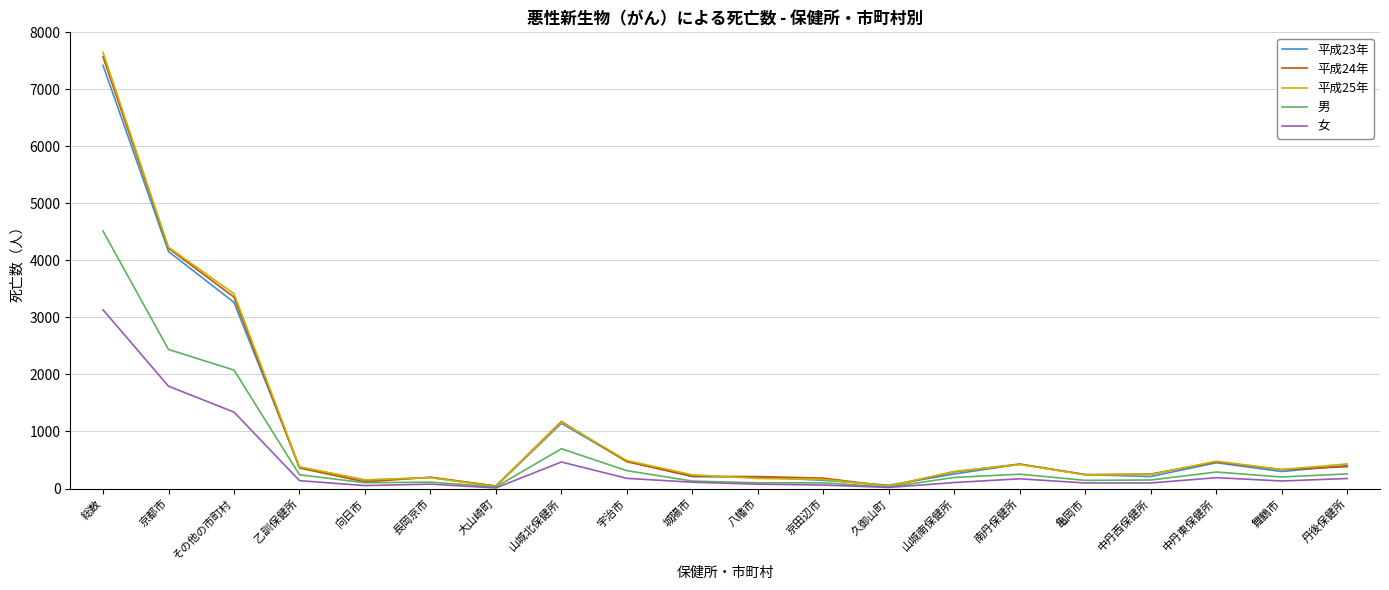

What is the average value of the 男 series?

618